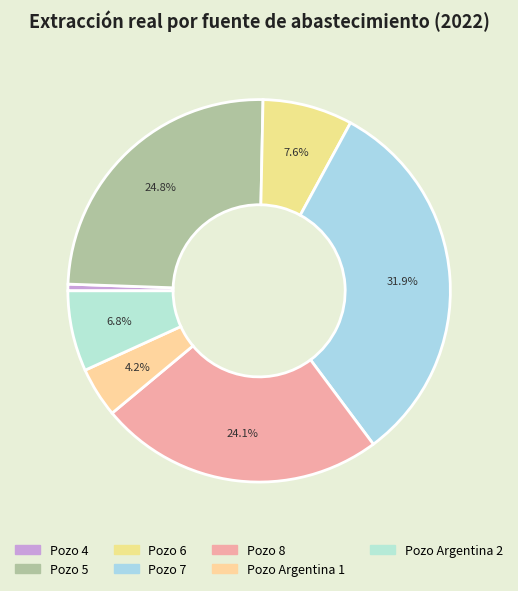

What is the change in value from Pozo 4 to Pozo 7?

+739510